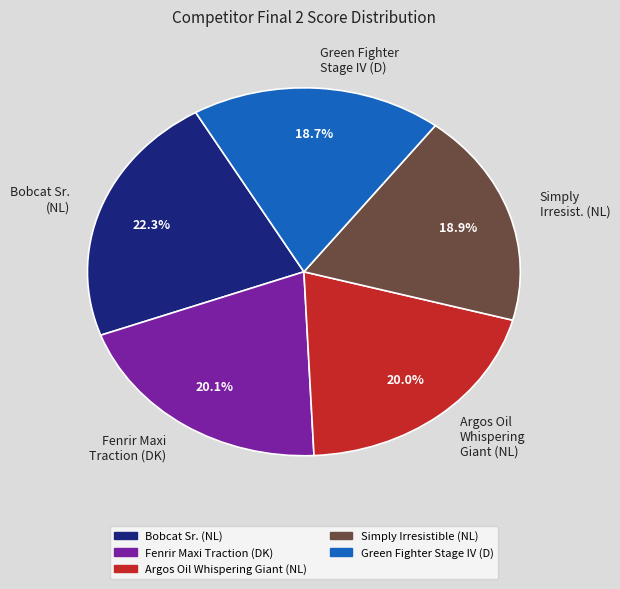

What percentage is the Fenrir Maxi Traction (DK) slice, to the nearest percent?

20%